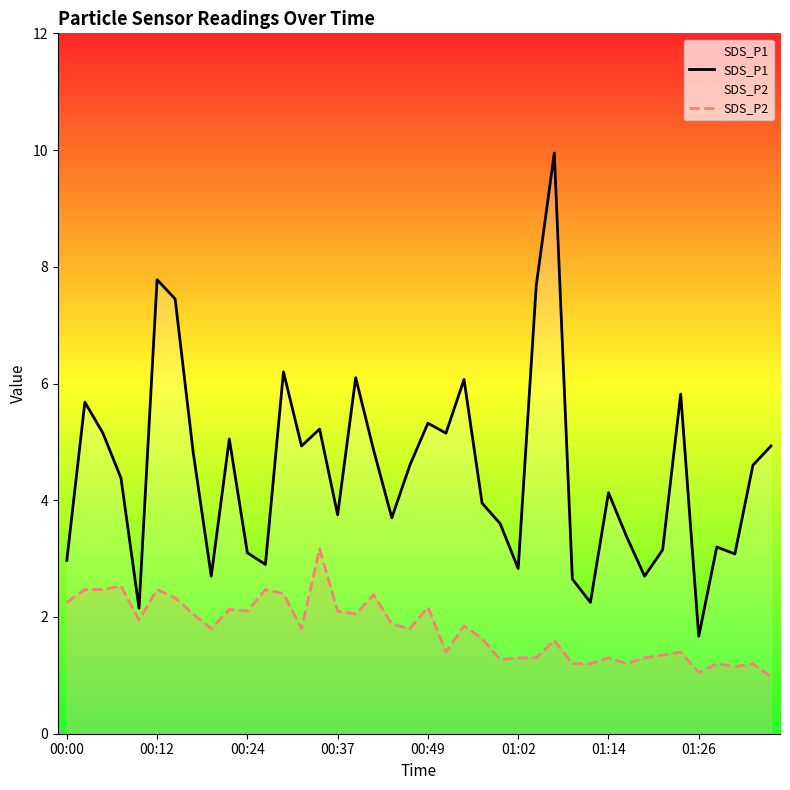

Which series has the largest range (max minus min)?

SDS_P1